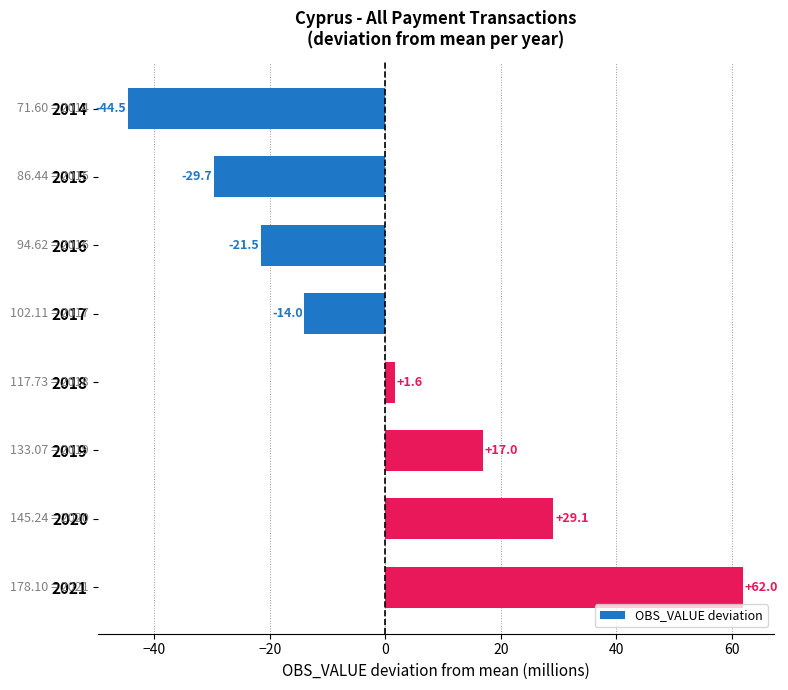

How many values are below zero?

4